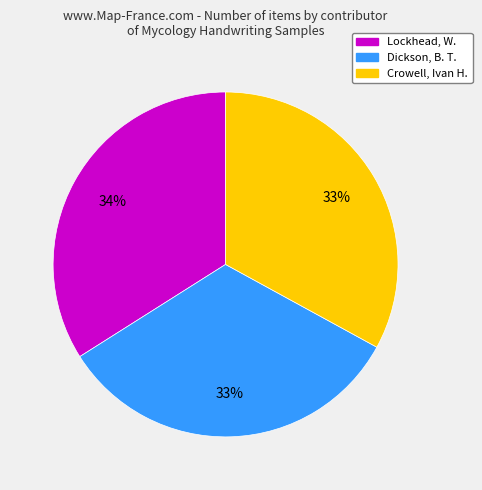

Is it true that Crowell, Ivan H. is 33% of the pie?

True